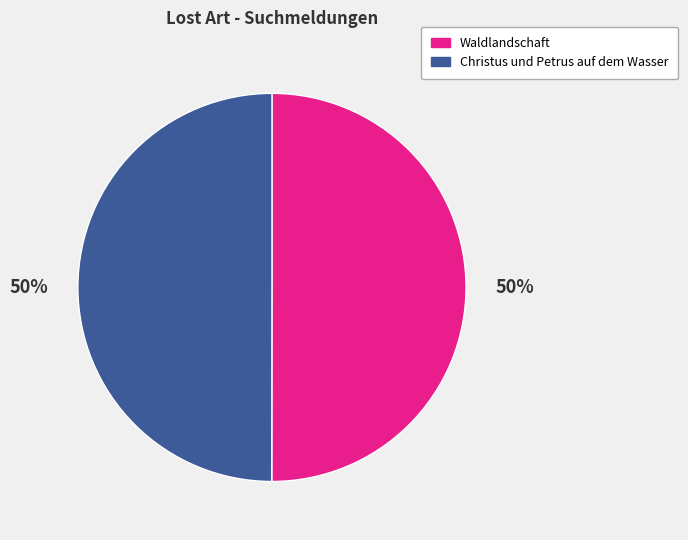

What is the ratio of the value at Christus und Petrus auf dem Wasser to the value at Waldlandschaft?

1.0